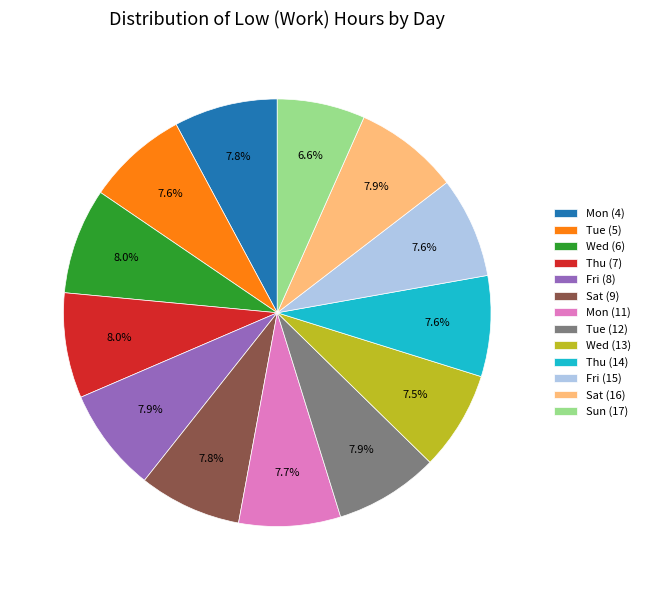

Is the sum of Mon (4) and Sat (16) greater than half?

No